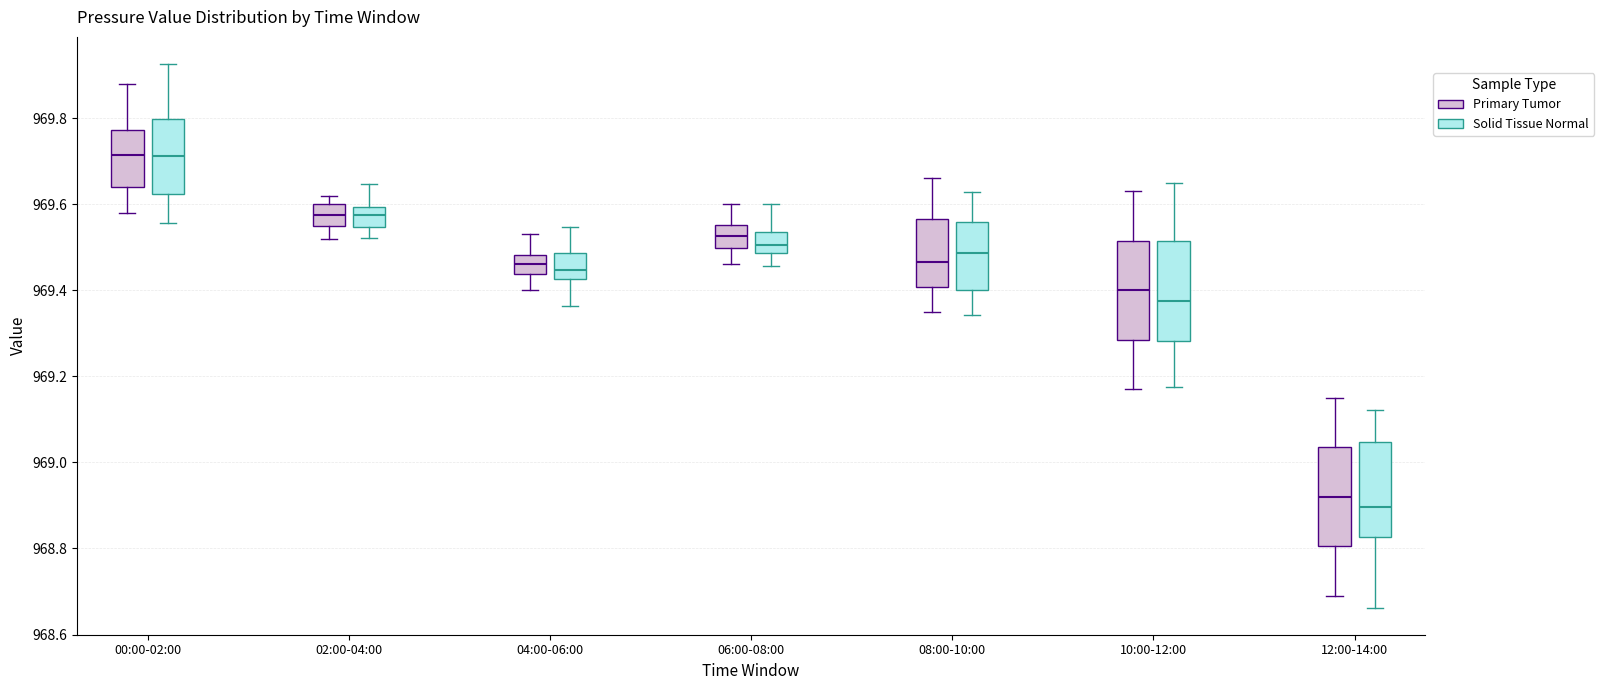

Where does the median line of the box for 10:00-12:00 (Solid Tissue Normal) sit on the y-axis? The values are not printed on the chart, so give them approximately, as read against the axis.

969.38